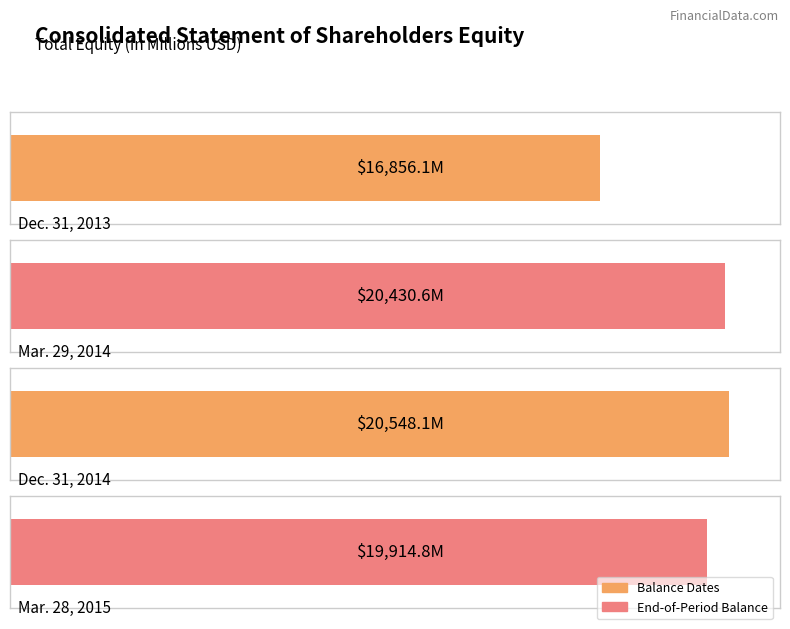

Does the chart contain any negative values?

No